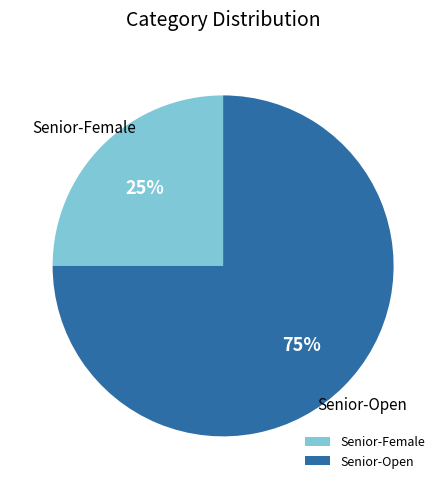

True or false: Senior-Female accounts for 12% of the total.

False